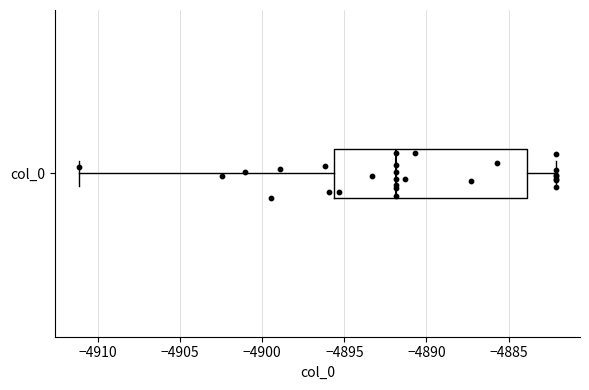

Where is the right edge of the box for col_0 on the x-axis? The values are not printed on the chart, so give them approximately, as read against the axis.

-4884.0